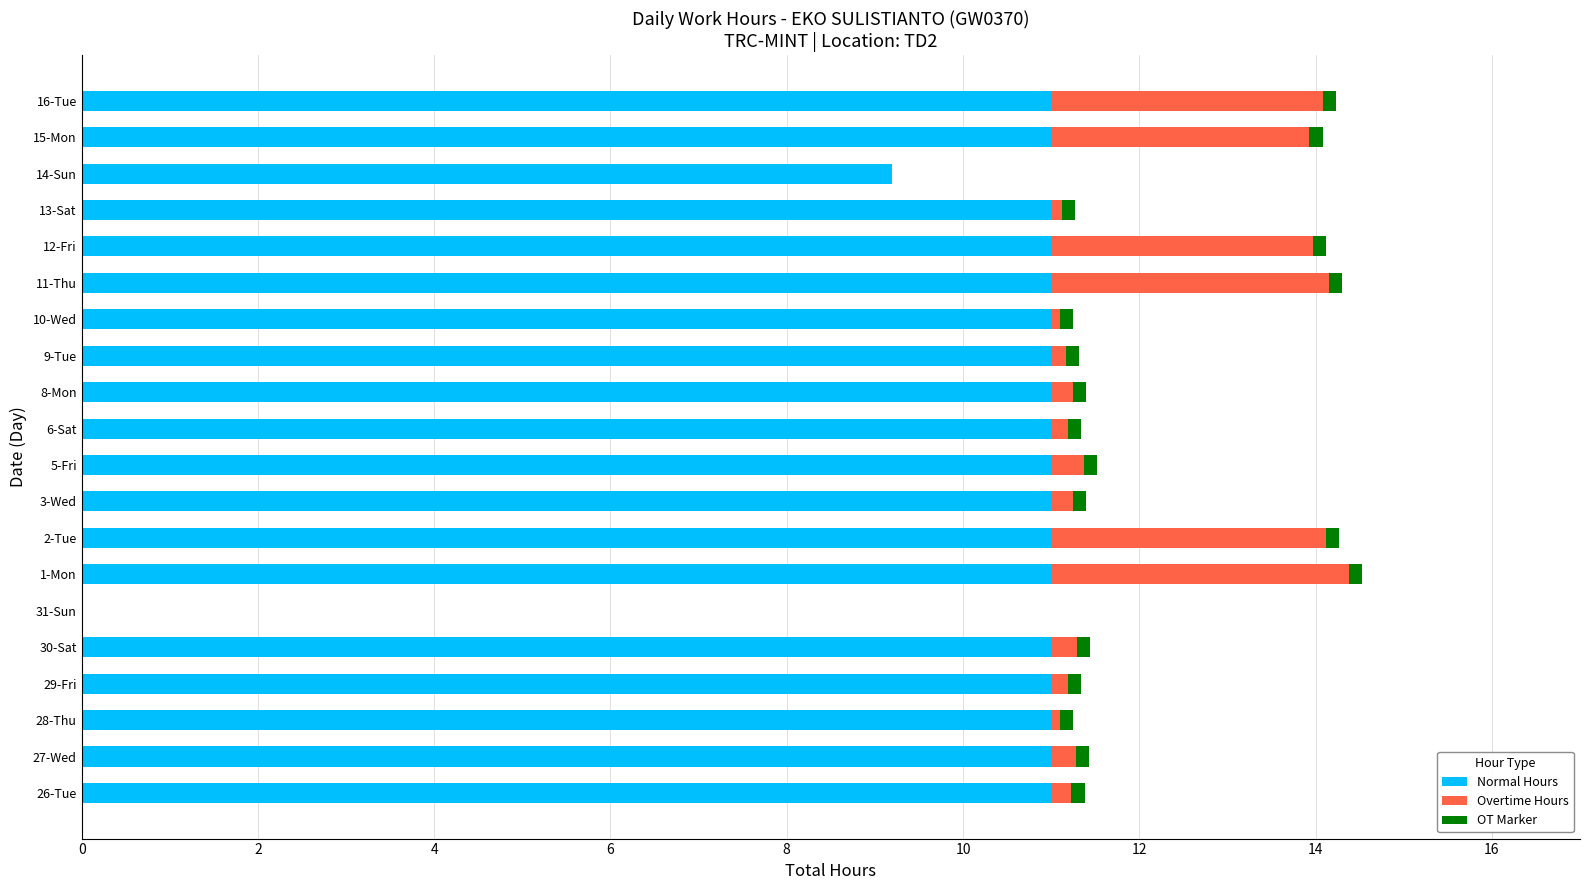

The Normal Hours series shows 11.0 at 27-Wed. True or false?

True